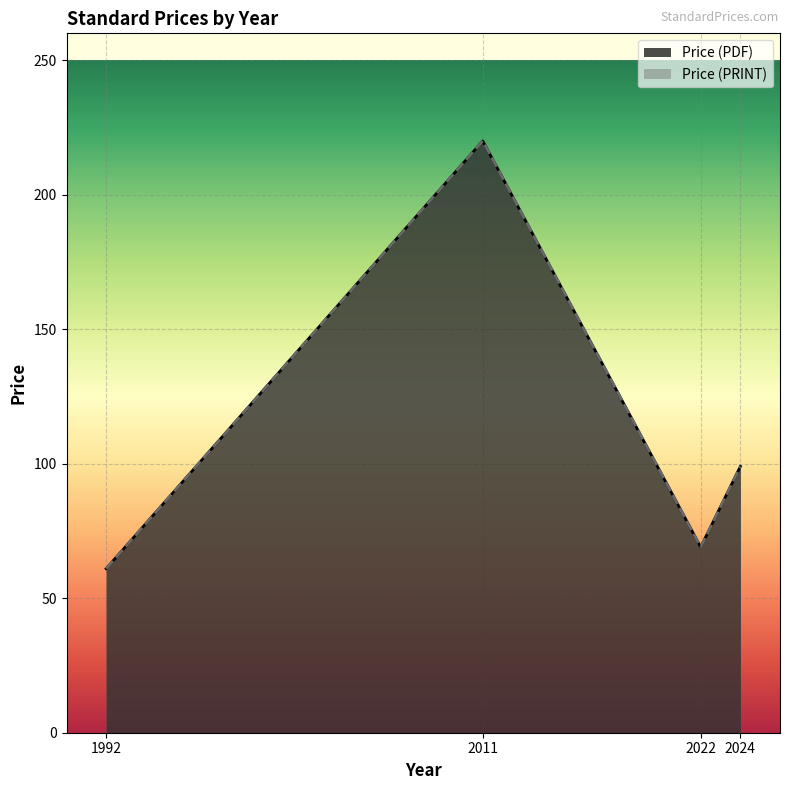

At how many categories does at least one series exceed 111?

1